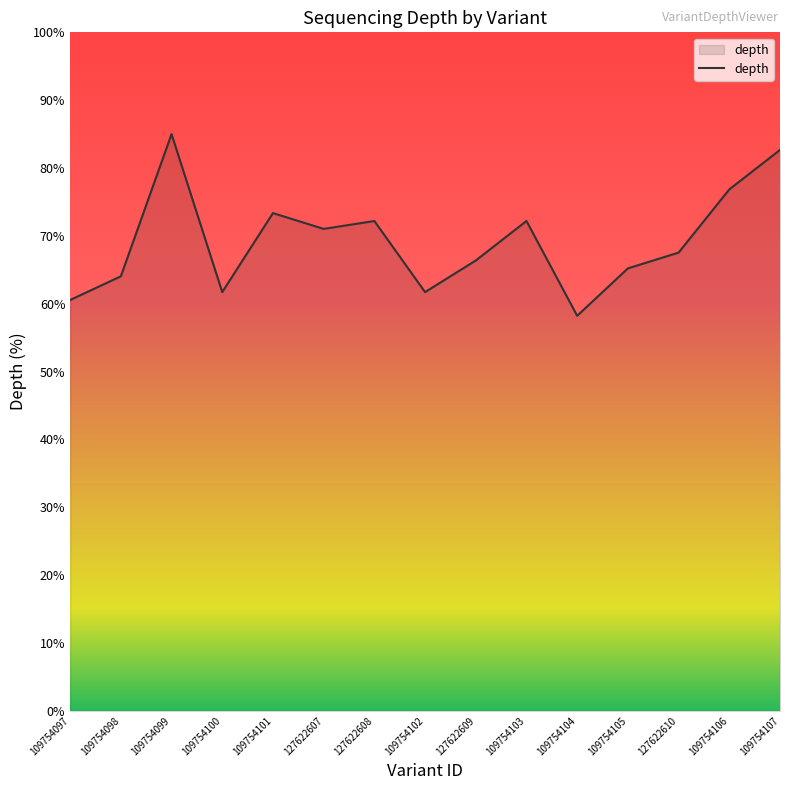

Reading left to right, list all the values displayed in this chart.

109754097=60.5	109754098=64.0	109754099=85.0	109754100=61.7	109754101=73.4	127622607=71.0	127622608=72.2	109754102=61.7	127622609=66.4	109754103=72.2	109754104=58.2	109754105=65.2	127622610=67.5	109754106=76.8	109754107=82.7